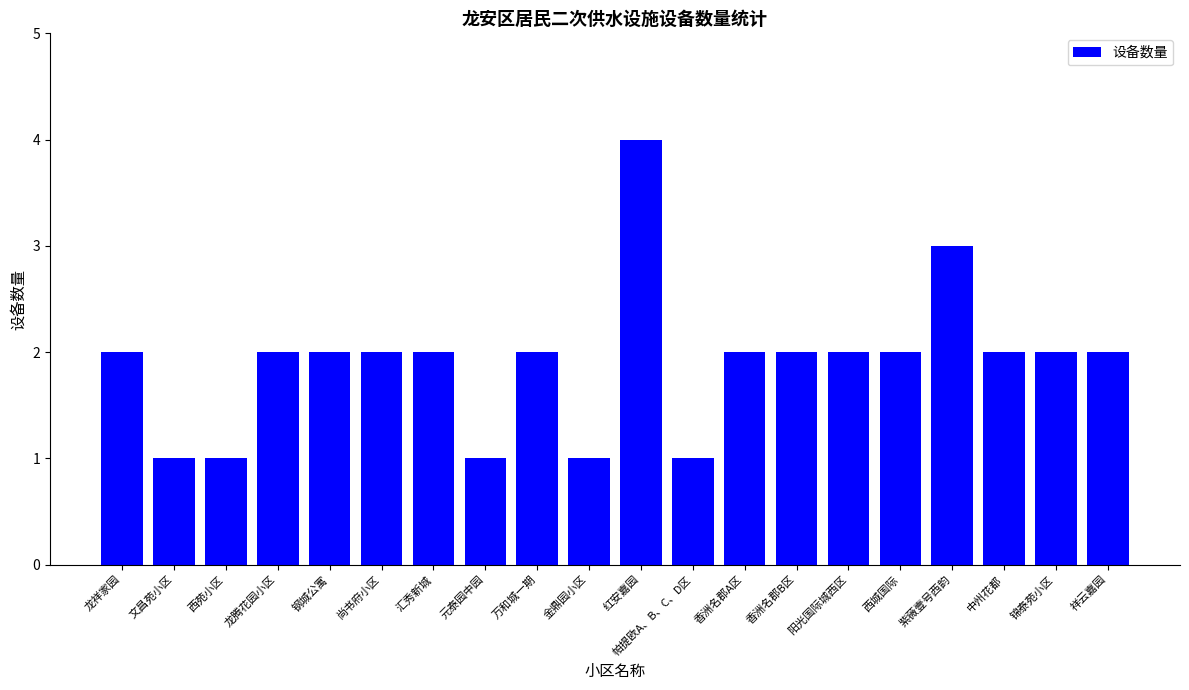

What position from the right is 尚书府小区?

15